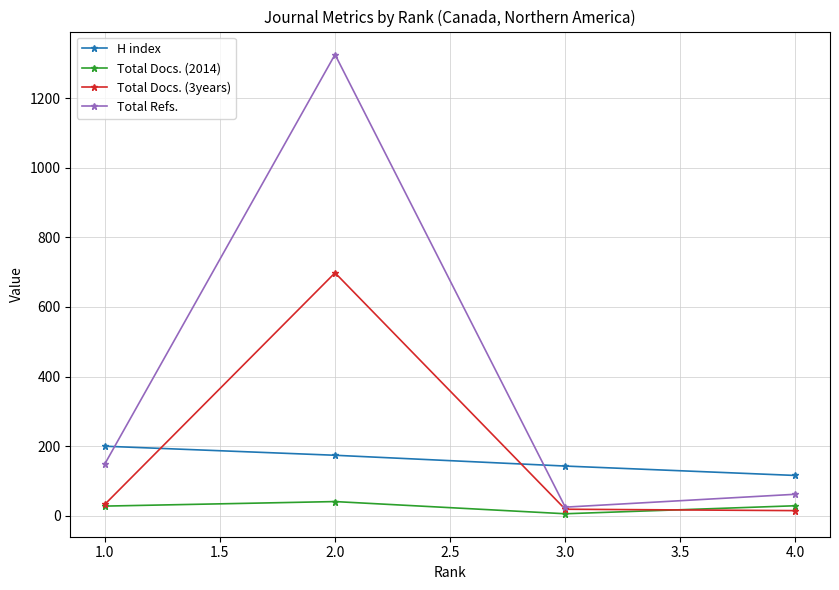

What is the highest value of the Total Docs. (2014) series?

41